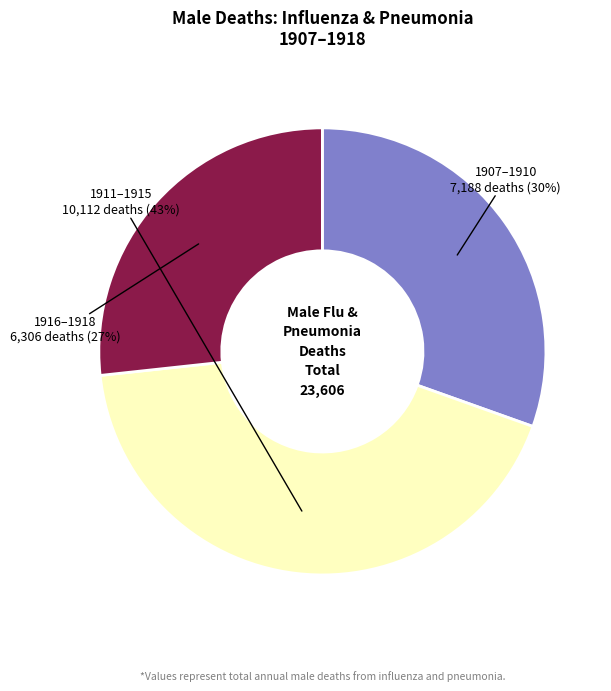

Is there any slice that represents more than half of the pie?

No